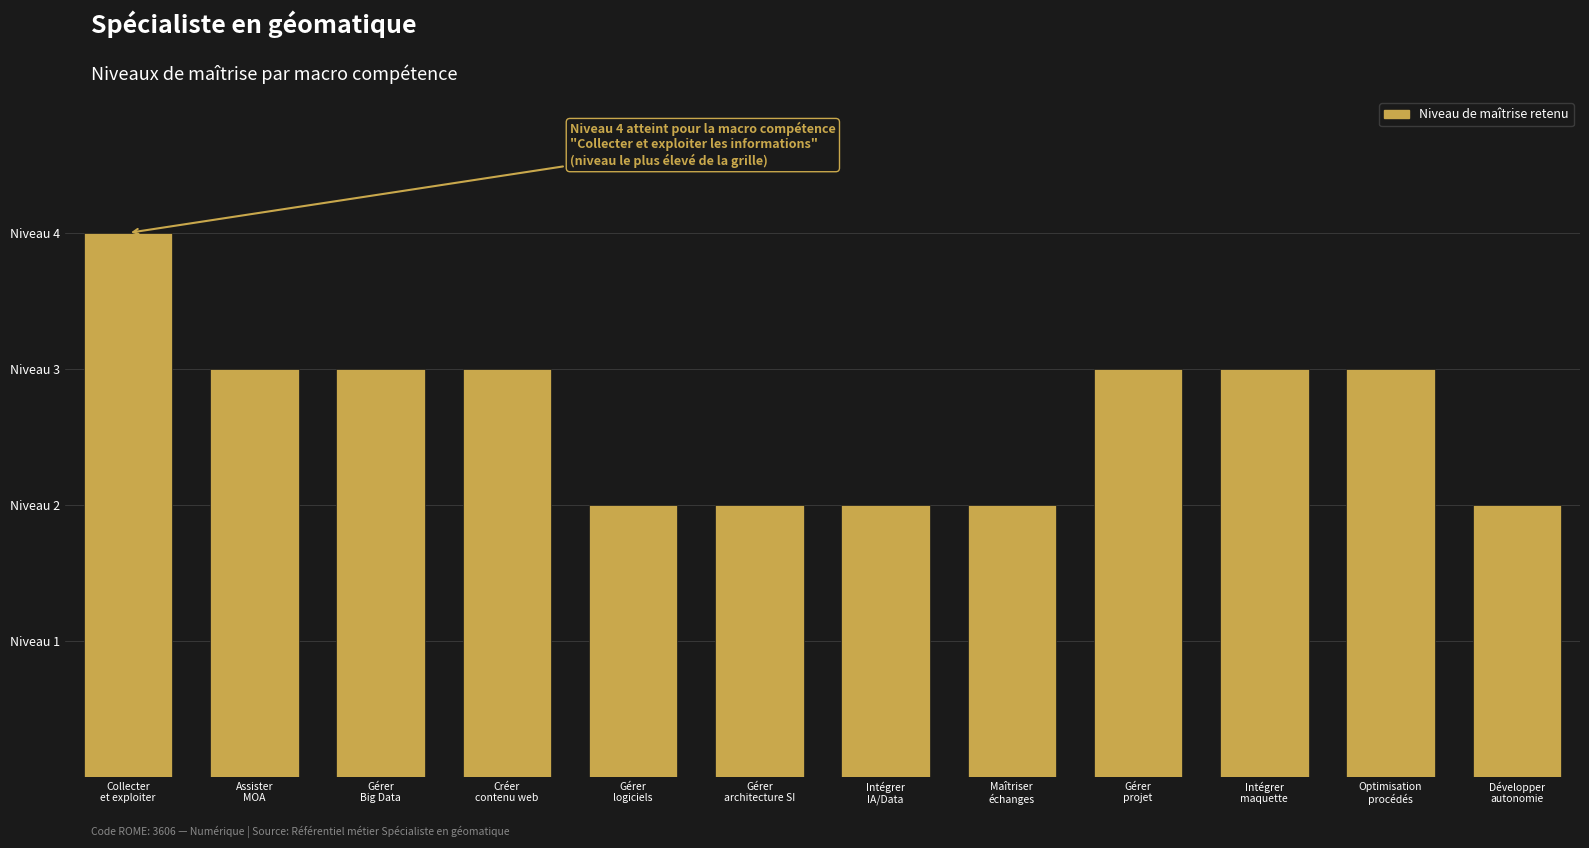

True or false: the data shows 3 at Intégrer
maquette.

True